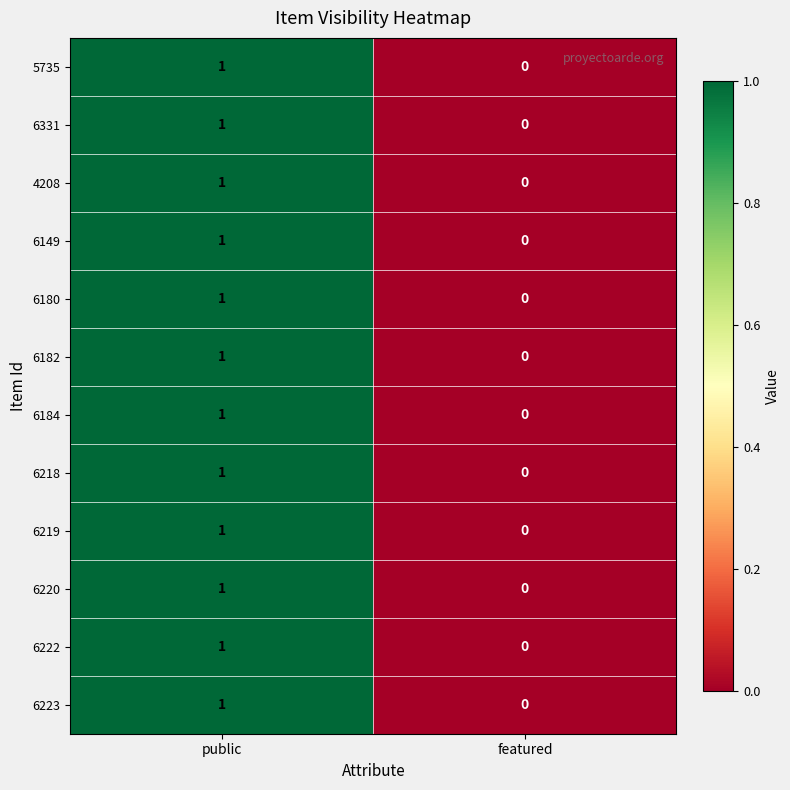

At which category is the sum across all series the highest?

public